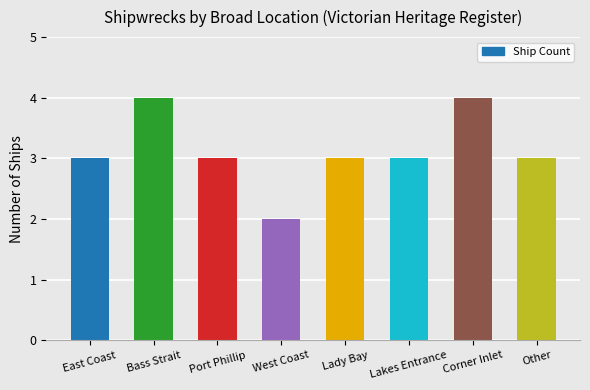

What is the value of the 7th bar from the left?

4